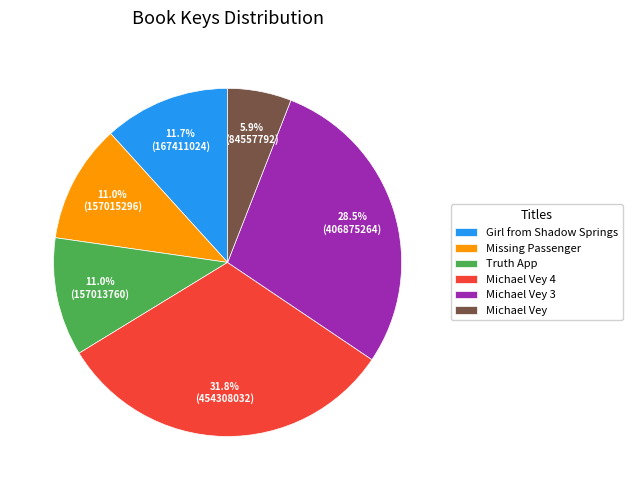

Which slice is the largest?

Michael Vey 4